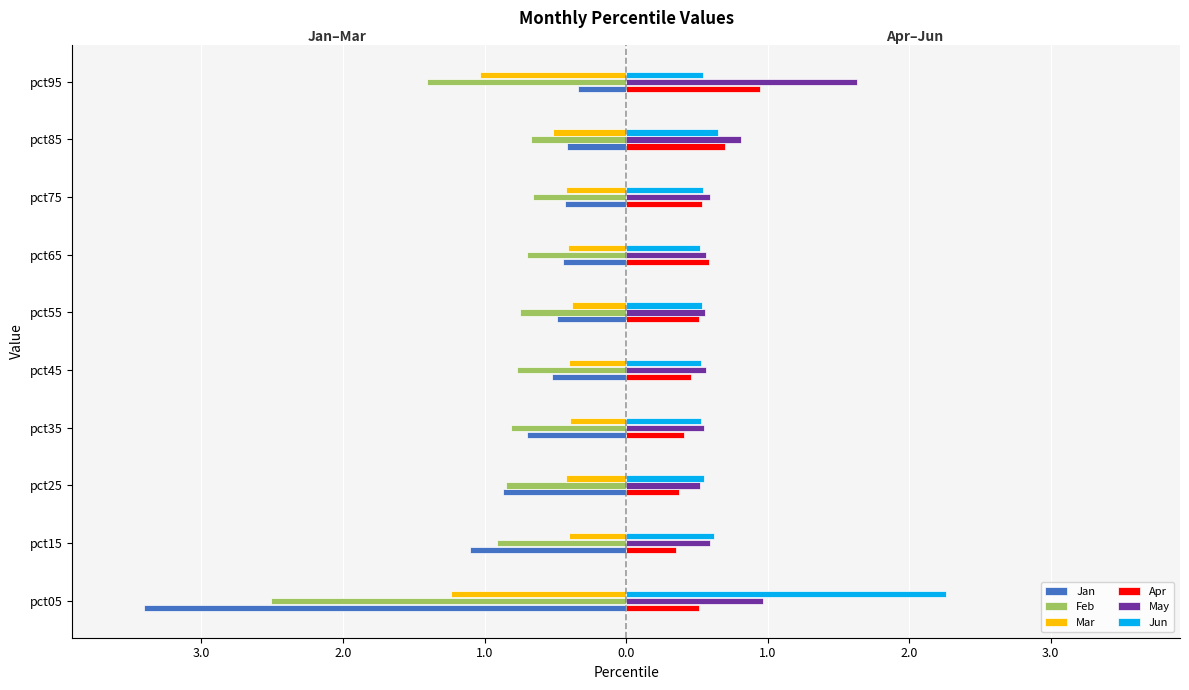

What is the minimum value for Apr?

0.4